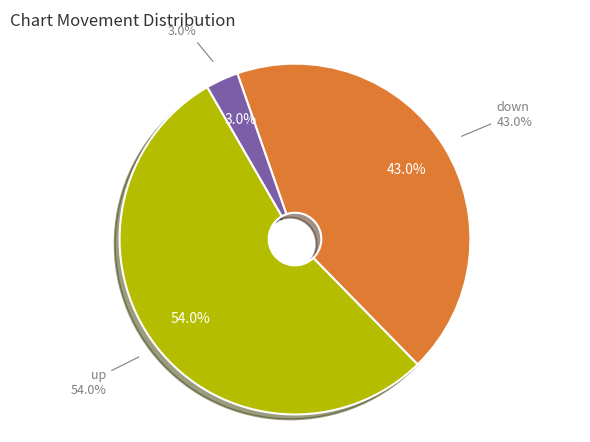

Is up the majority of the pie?

Yes